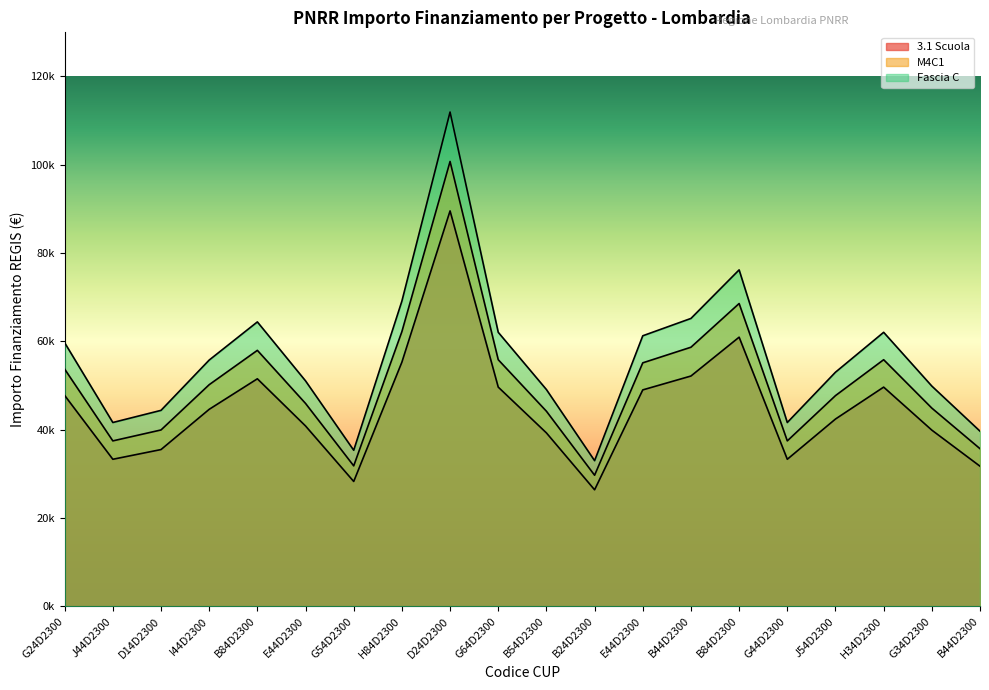

Which category has the lowest value in the 3.1 Scuola series?

B24D2300